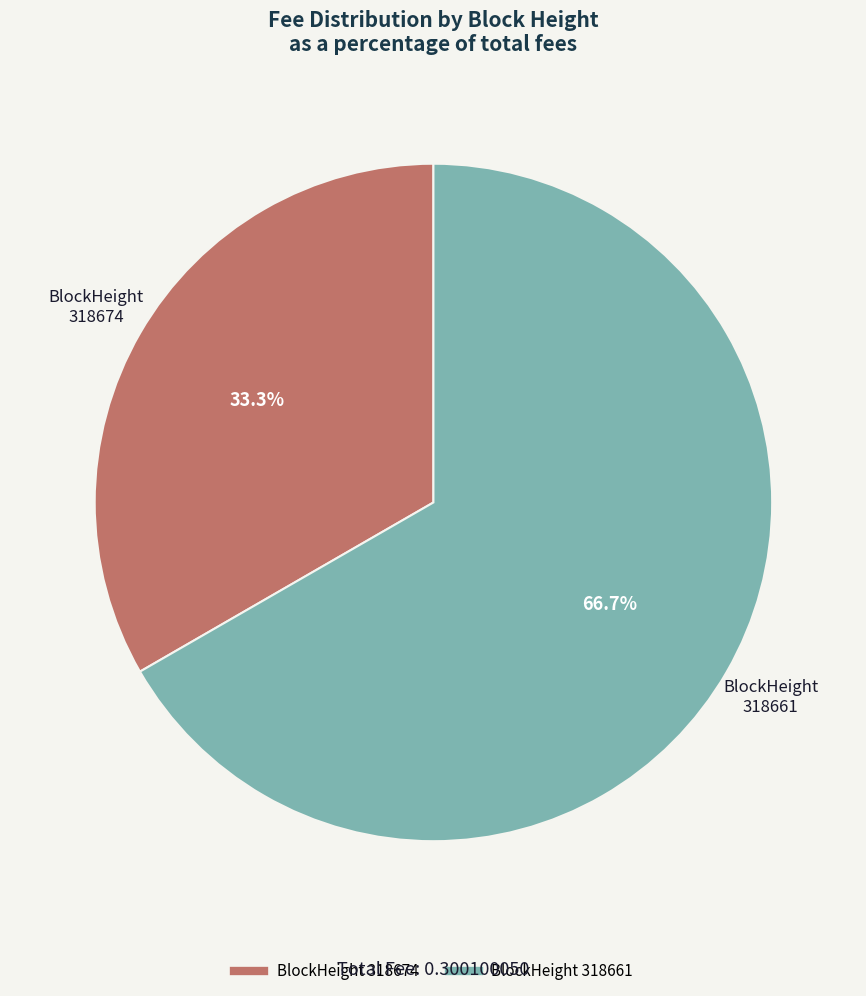

Is there a majority slice in this chart?

Yes